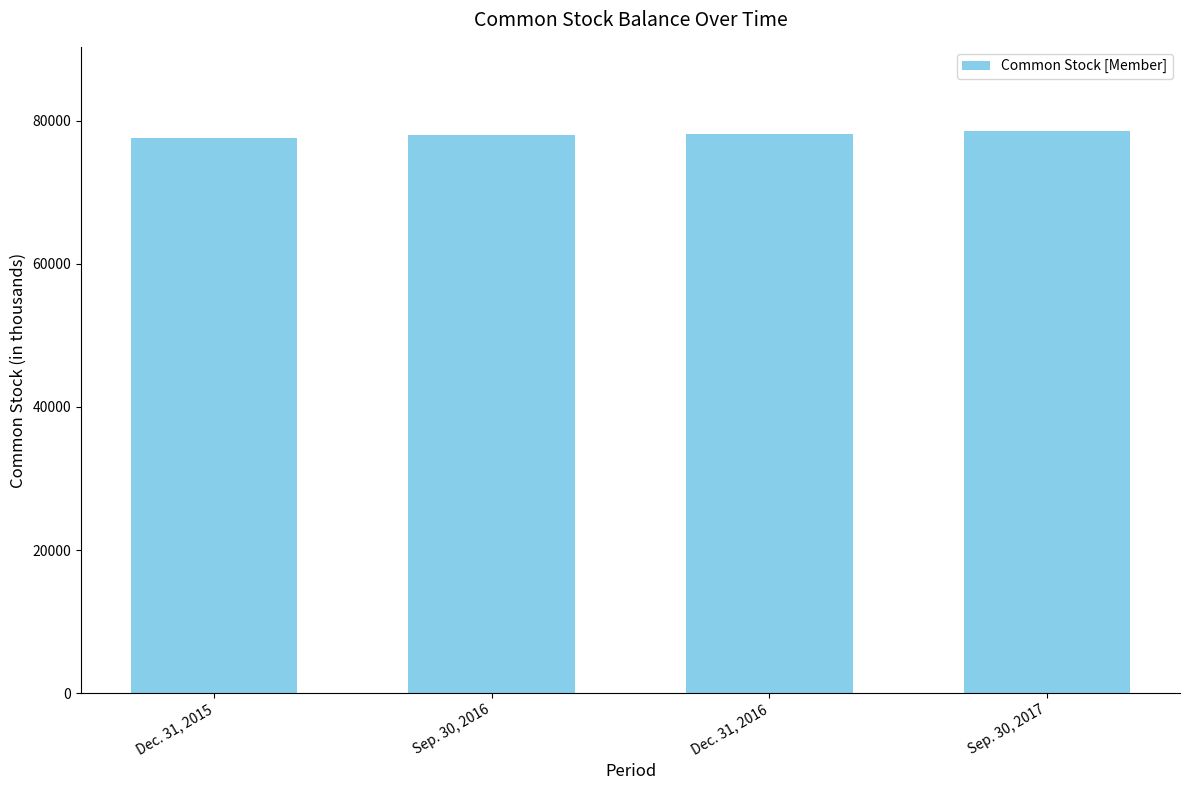

What is the greatest value displayed?

78566